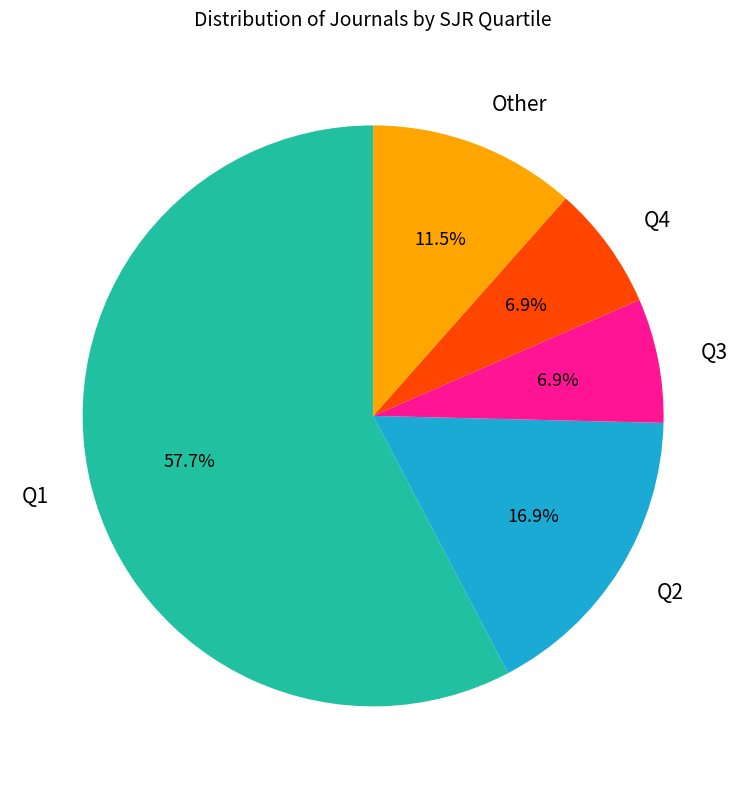

Is there any slice that represents more than half of the pie?

Yes